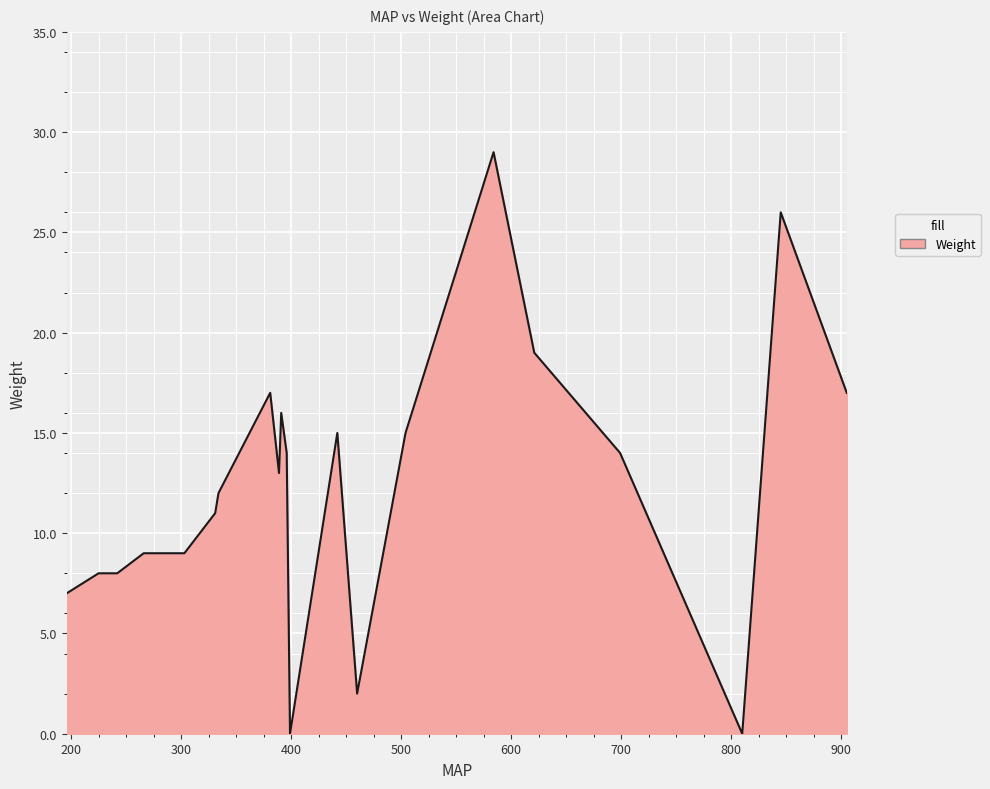

What is the greatest value displayed?

29